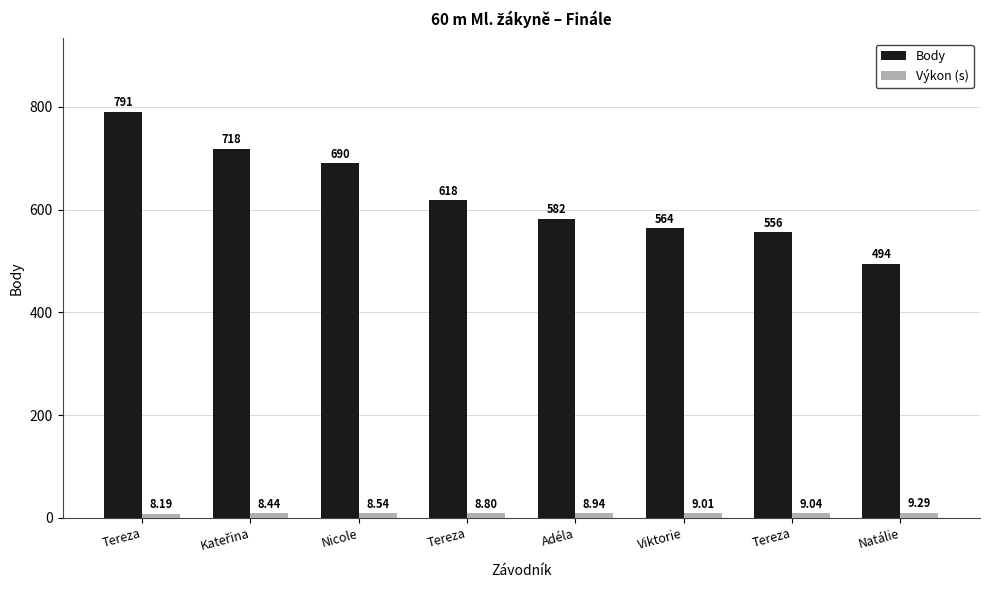

Count the number of data series in this chart.

2